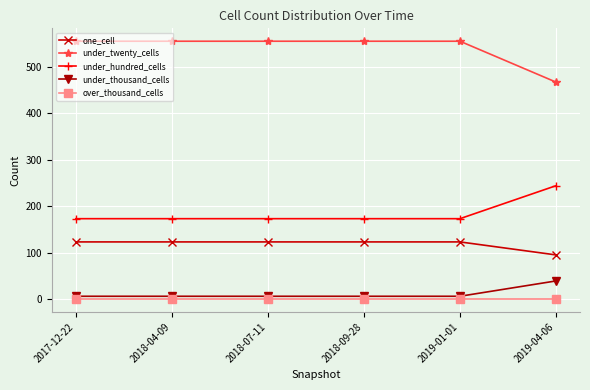

What is the difference between the maximum and minimum values in the under_hundred_cells series?

71